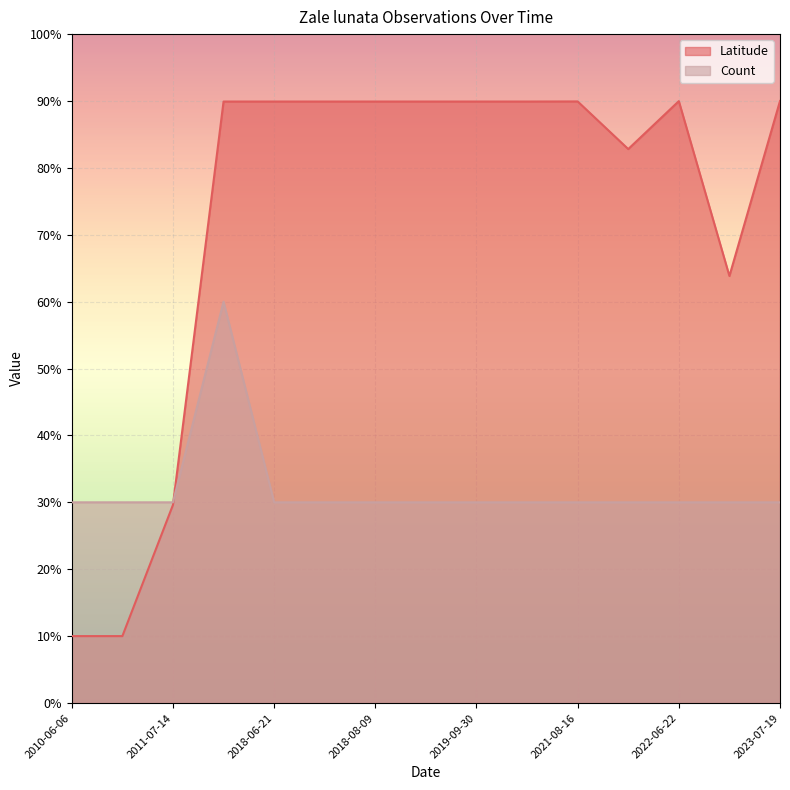

Which series has the largest total across all categories?

Latitude